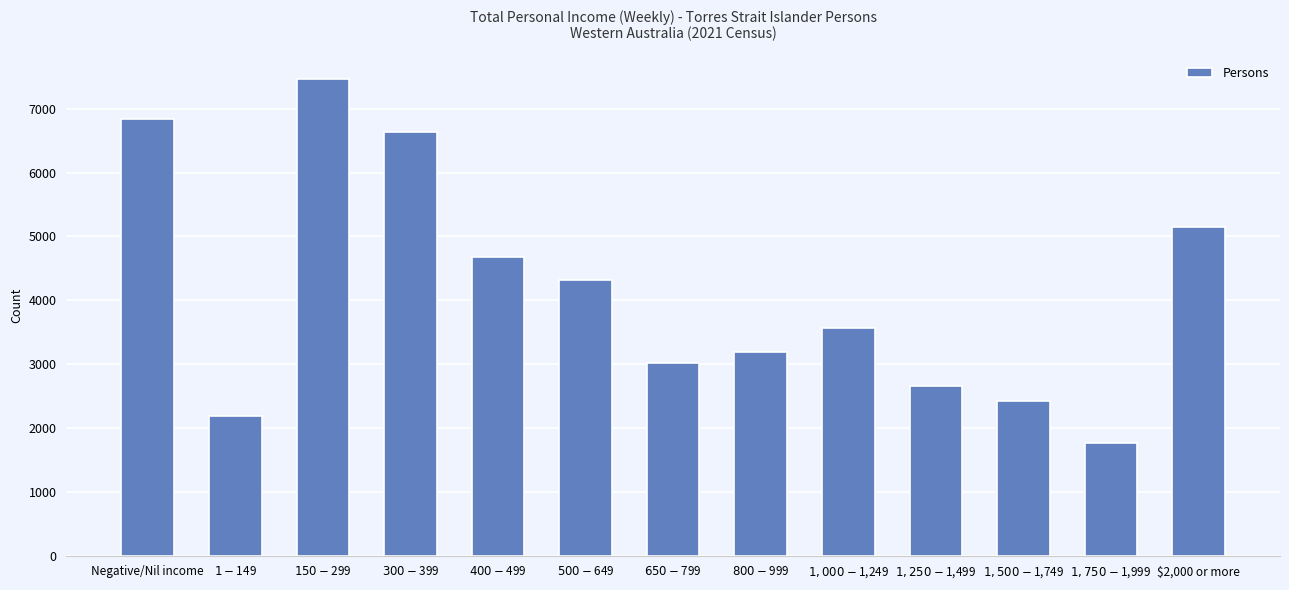

Reading left to right, extract all data points from this chart.

Negative/Nil income=6840	$1-$149=2193	$150-$299=7466	$300-$399=6643	$400-$499=4674	$500-$649=4324	$650-$799=3024	$800-$999=3184	$1,000-$1,249=3570	$1,250-$1,499=2651	$1,500-$1,749=2415	$1,750-$1,999=1770	$2,000 or more=5145